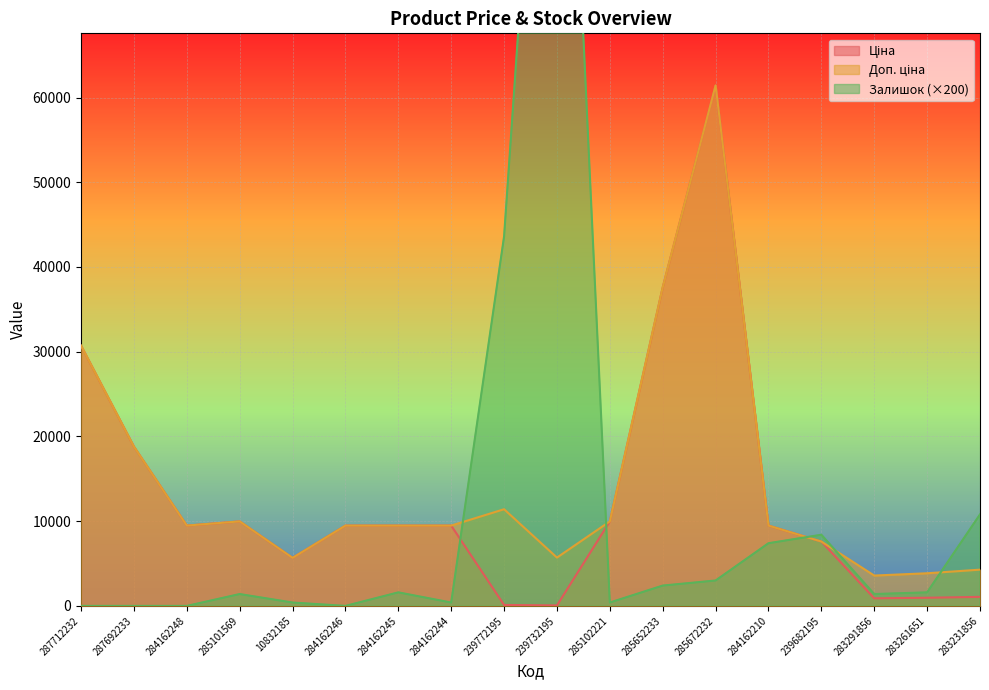

Is it true that Залишок equals 2400.0 at 285652233?

True